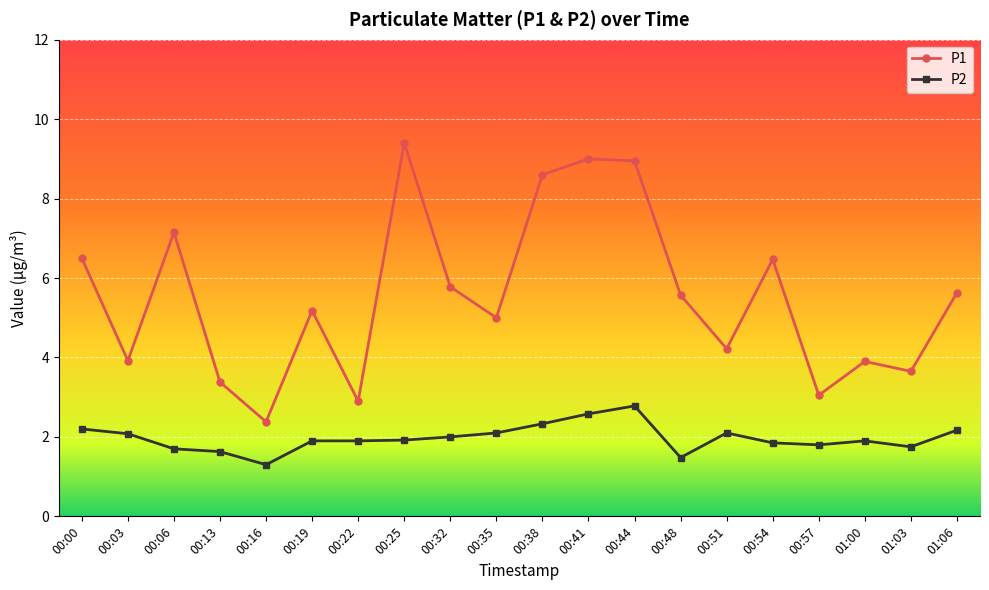

True or false: P1 and P2 cross at least once.

False